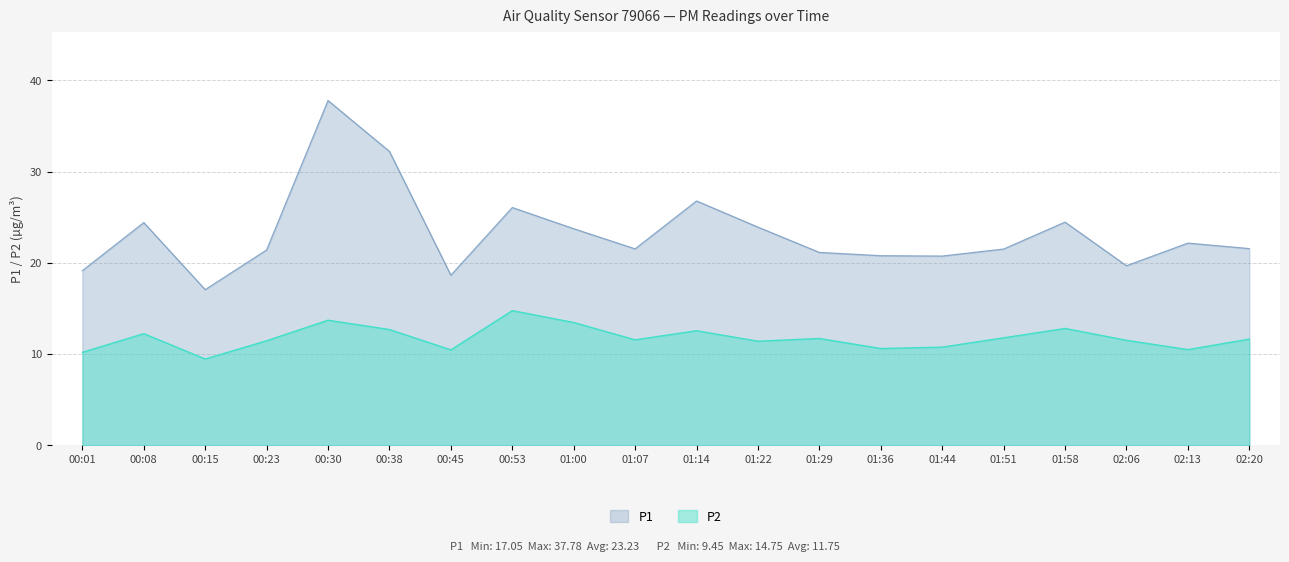

How many values in the P1 series are below 21?

6